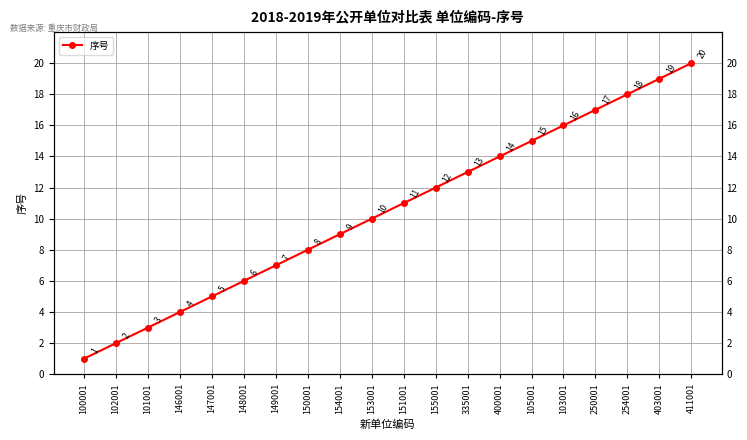

What is the sum of all values?

210